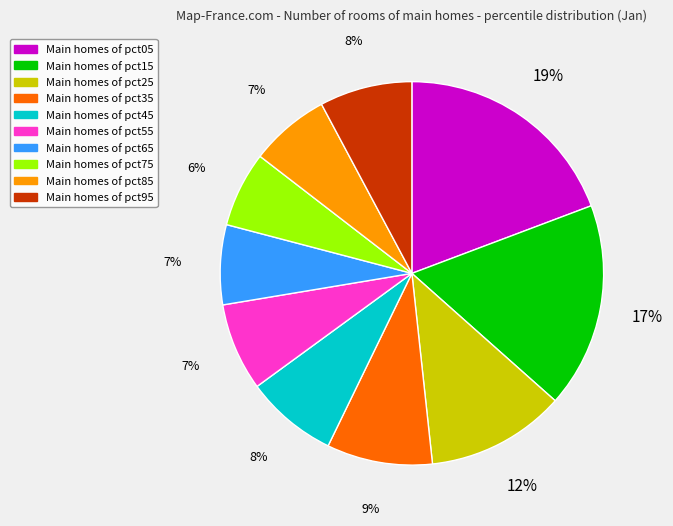

To the nearest percent, what is the difference between the largest and smallest slice percentages?

13%